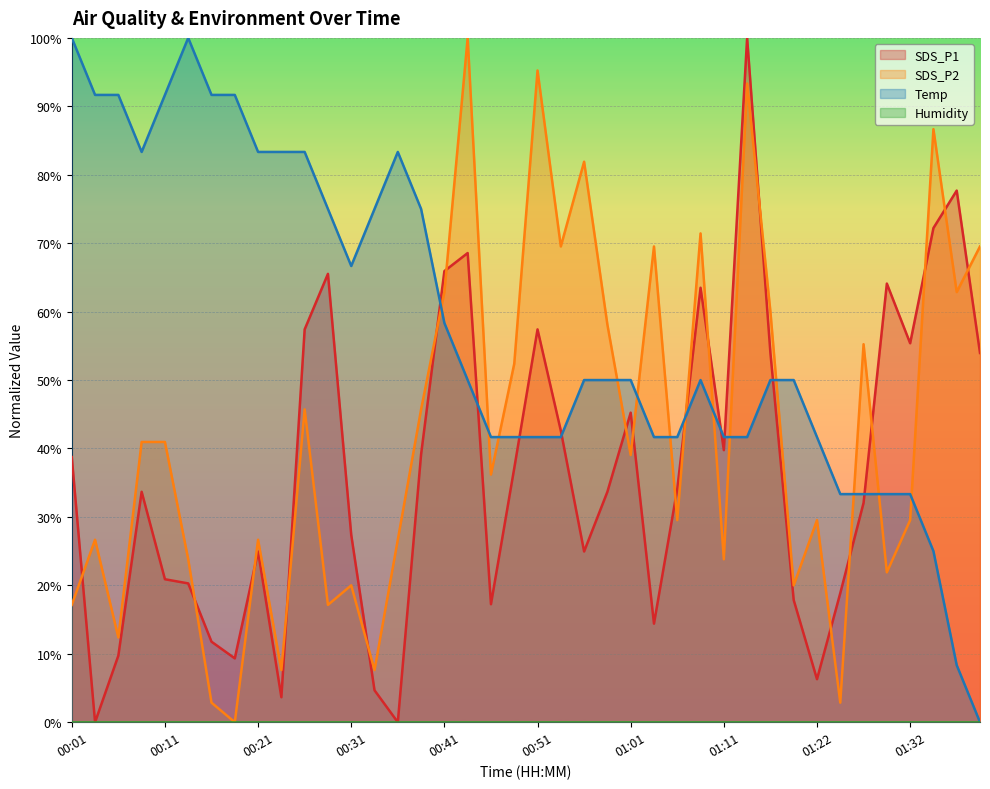

Which category has the lowest value in the SDS_P2 series?

00:18